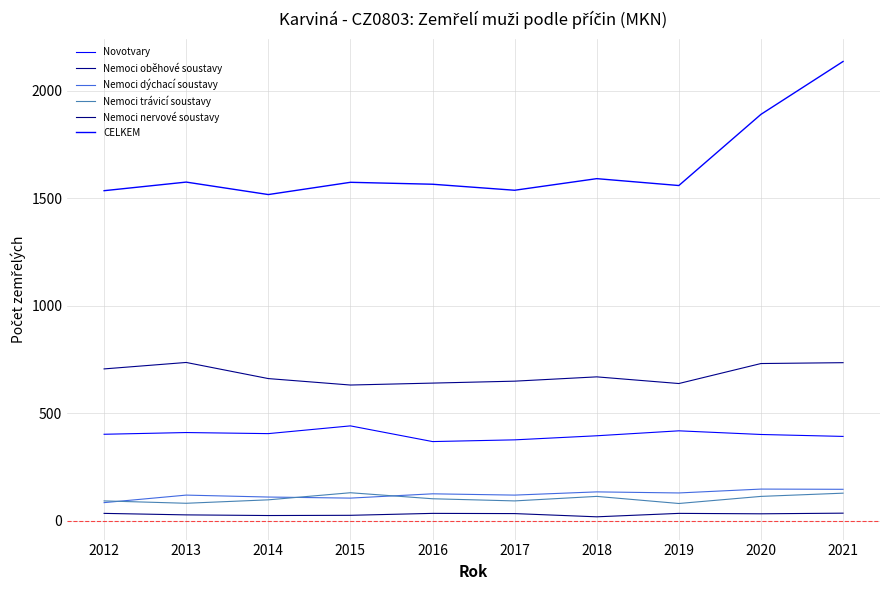

What is the difference between the maximum and minimum values in the Novotvary series?

73